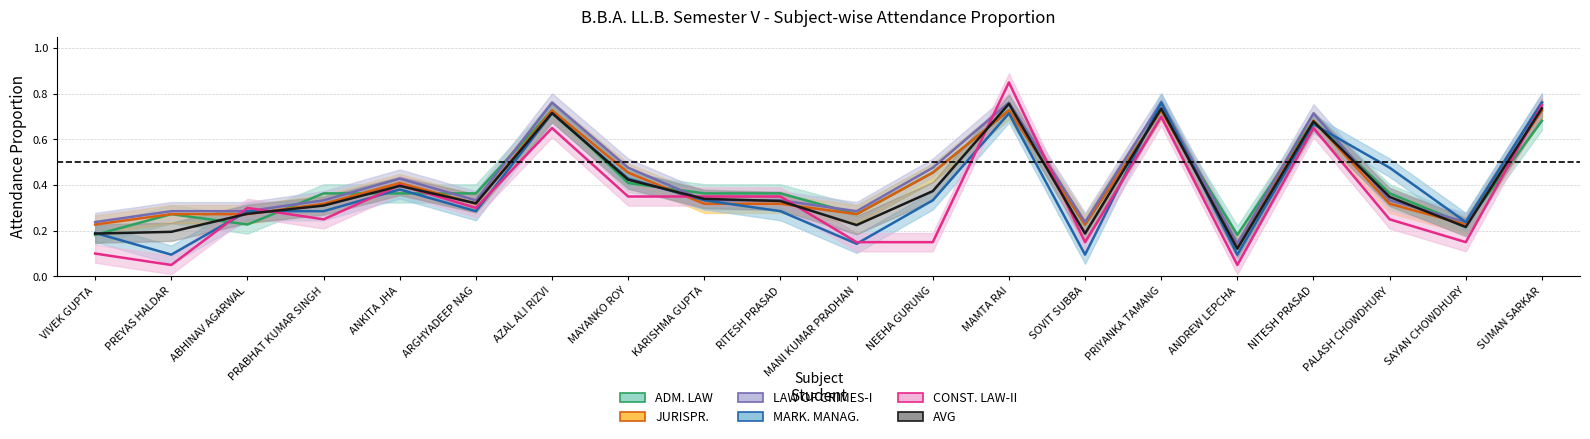

What is the difference between the highest and lowest values at NEEHA GURUNG?

0.3